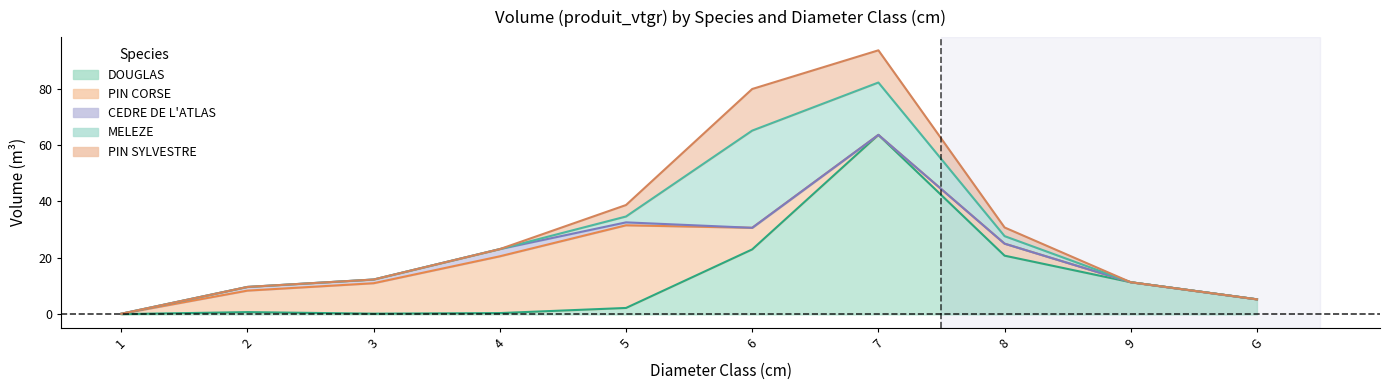

What is the difference between the highest and lowest values at 1?

0.1